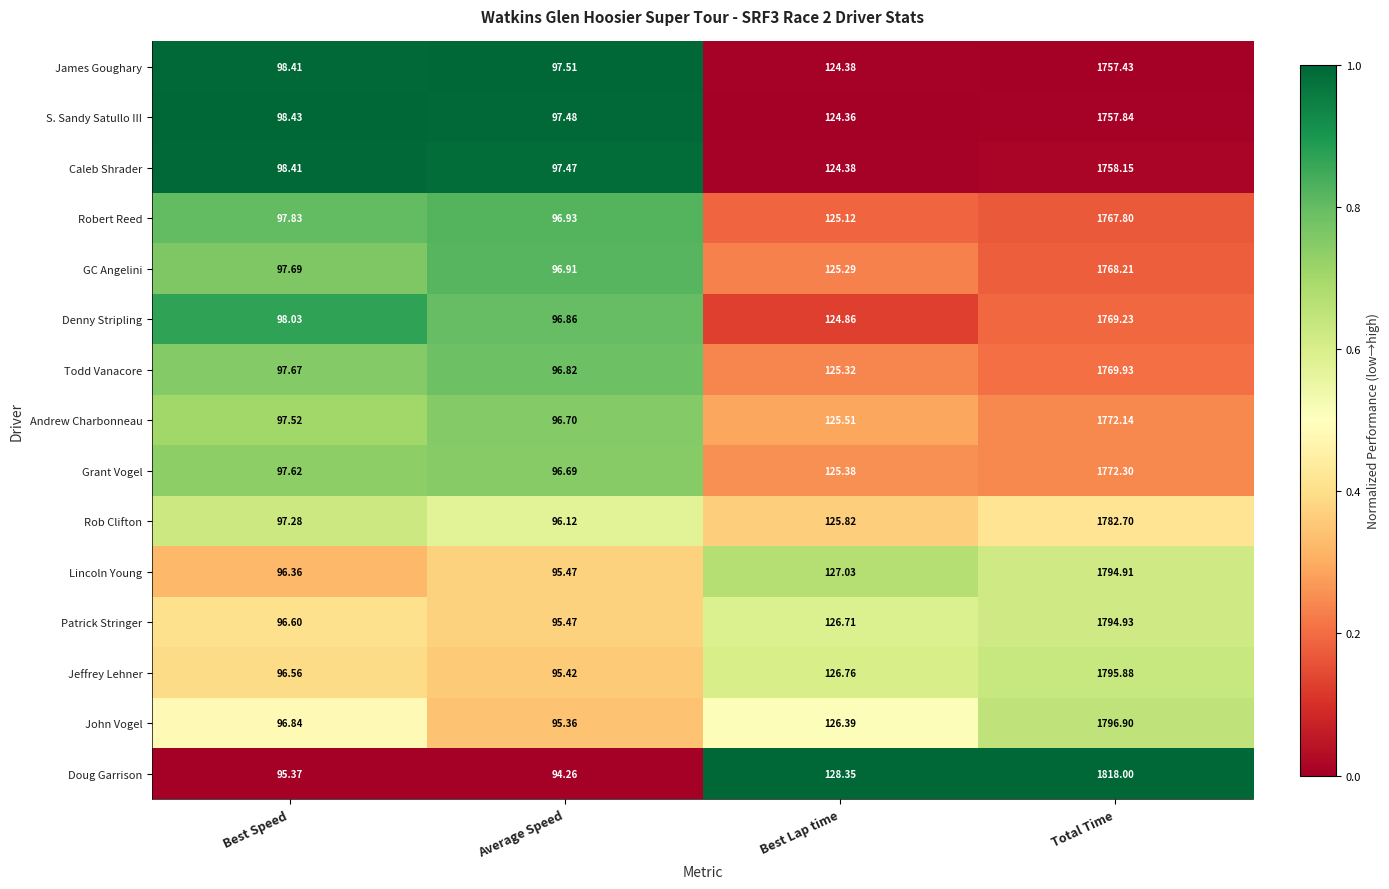

What is the total value across all series at Best Speed?

1460.6